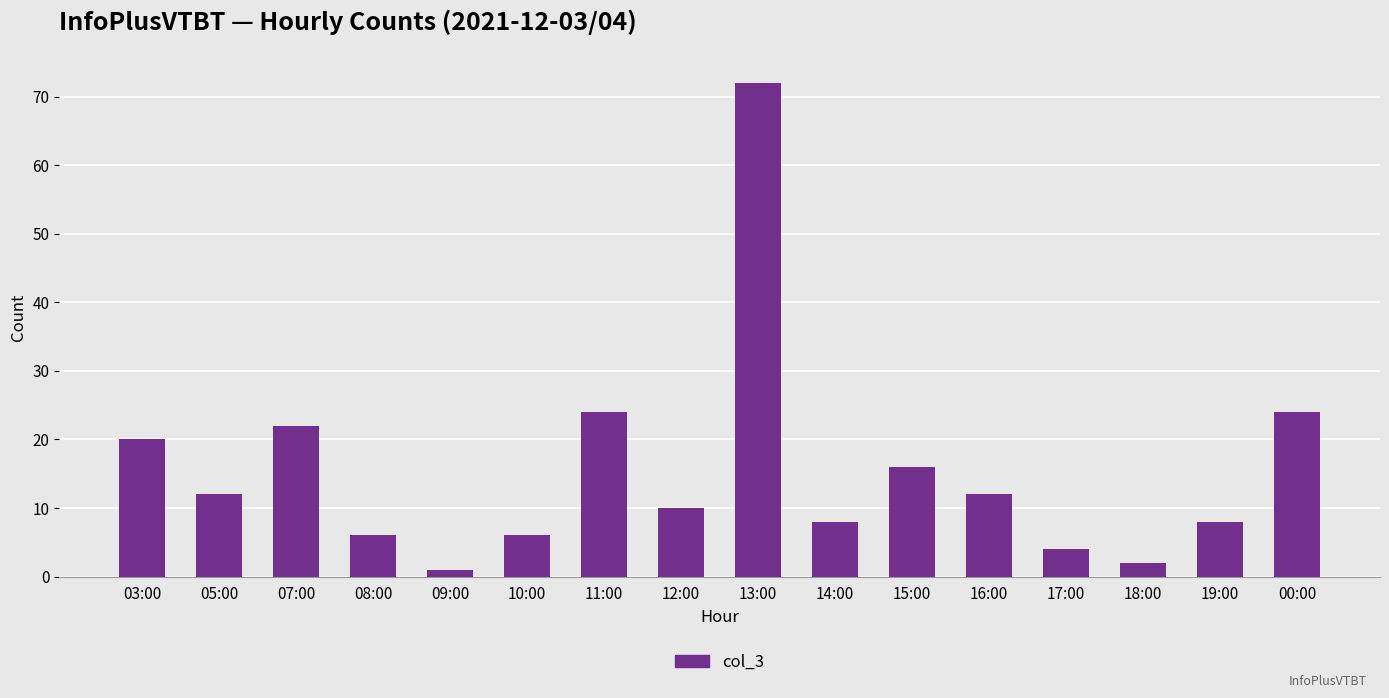

Reading left to right, extract all data points from this chart.

03:00=20	05:00=12	07:00=22	08:00=6	09:00=1	10:00=6	11:00=24	12:00=10	13:00=72	14:00=8	15:00=16	16:00=12	17:00=4	18:00=2	19:00=8	00:00=24